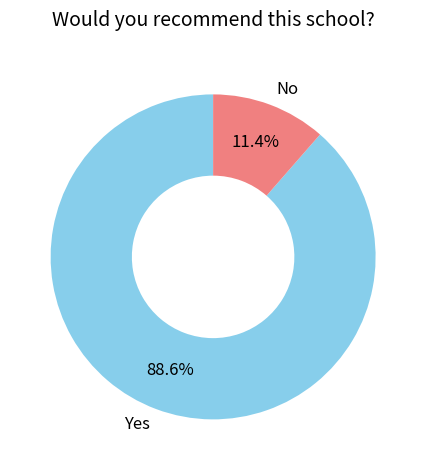

Which has a higher value, Yes or No?

Yes